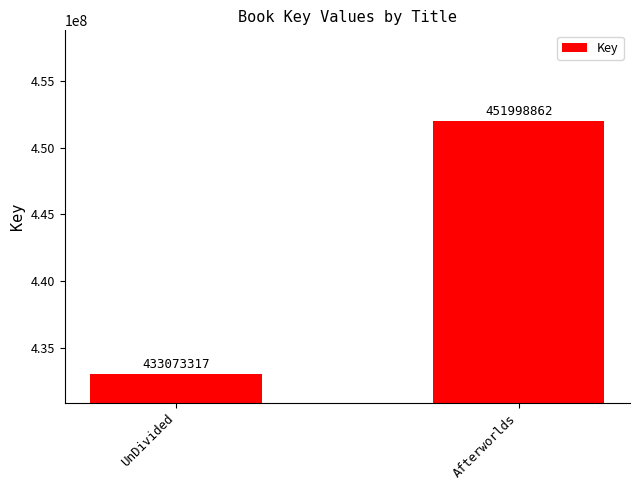

What is the difference between the maximum and minimum values?

18925545